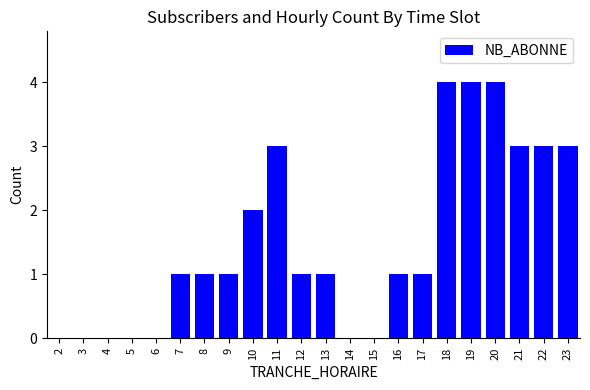

What is the sum of all values?

33